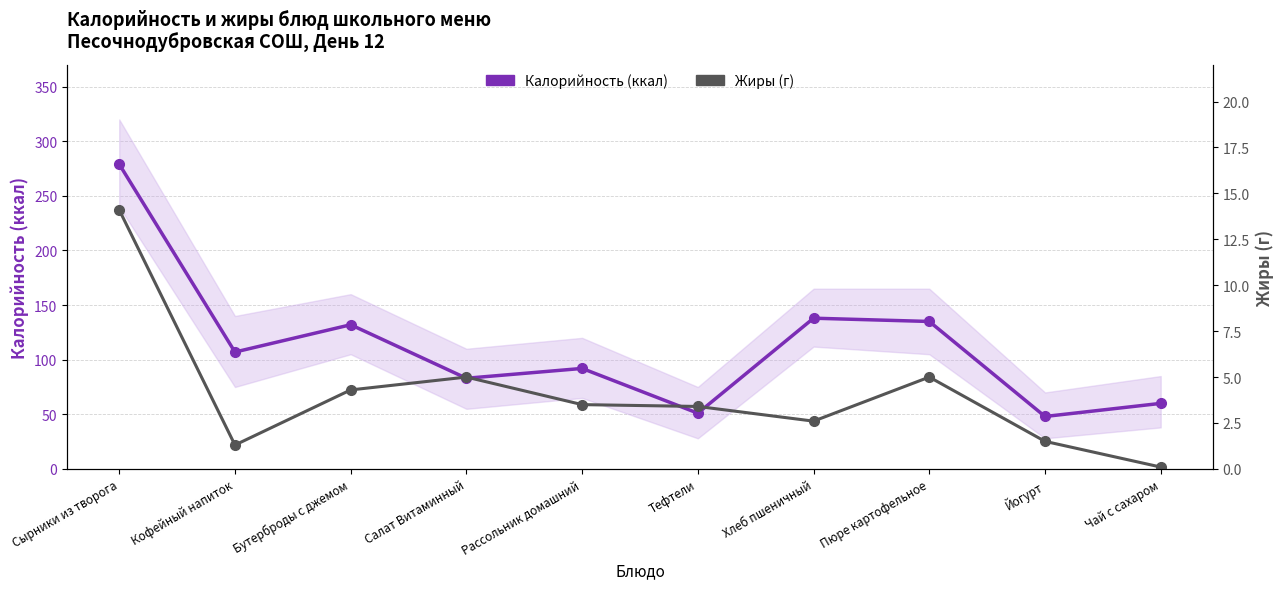

What is the difference between the maximum and minimum values in the Калорийность (ккал) series?

231.0